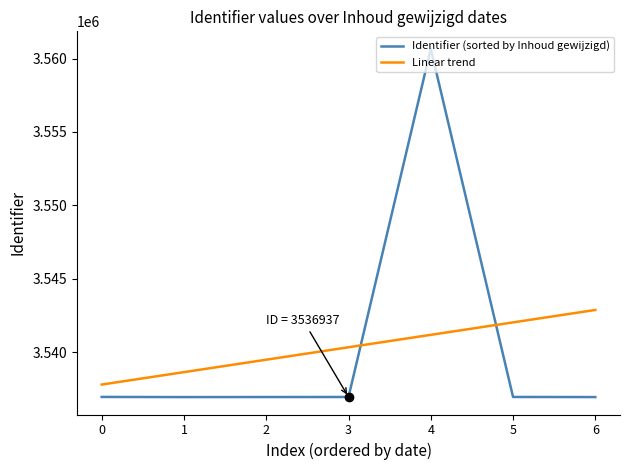

Where is Linear trend nearest to the value 3540325?

3